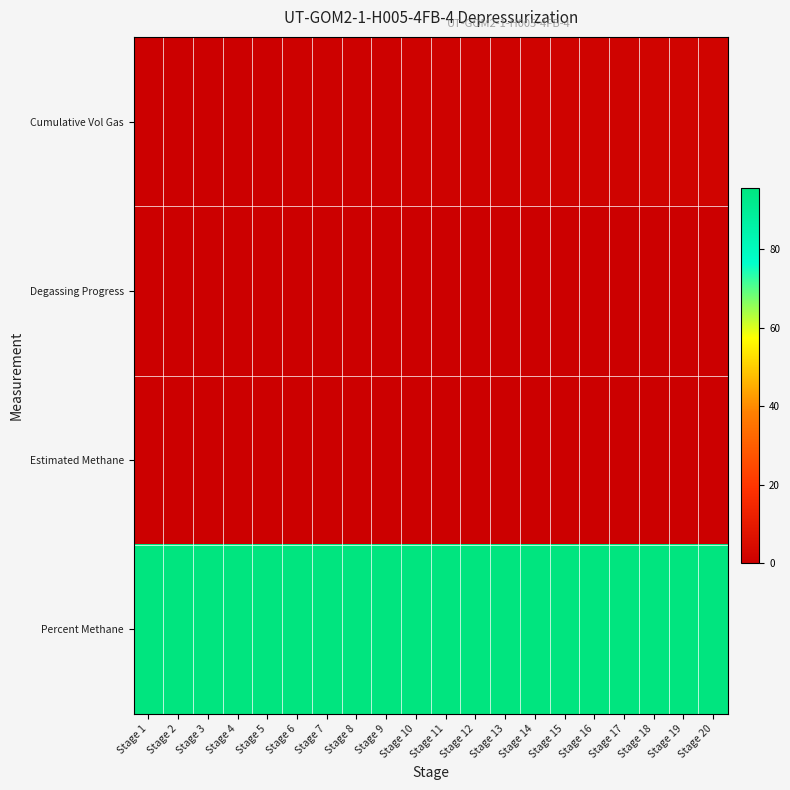

Rank the series by their maximum value, from lowest to highest.

Estimated Methane, Degassing Progress, Cumulative Vol Gas, Percent Methane